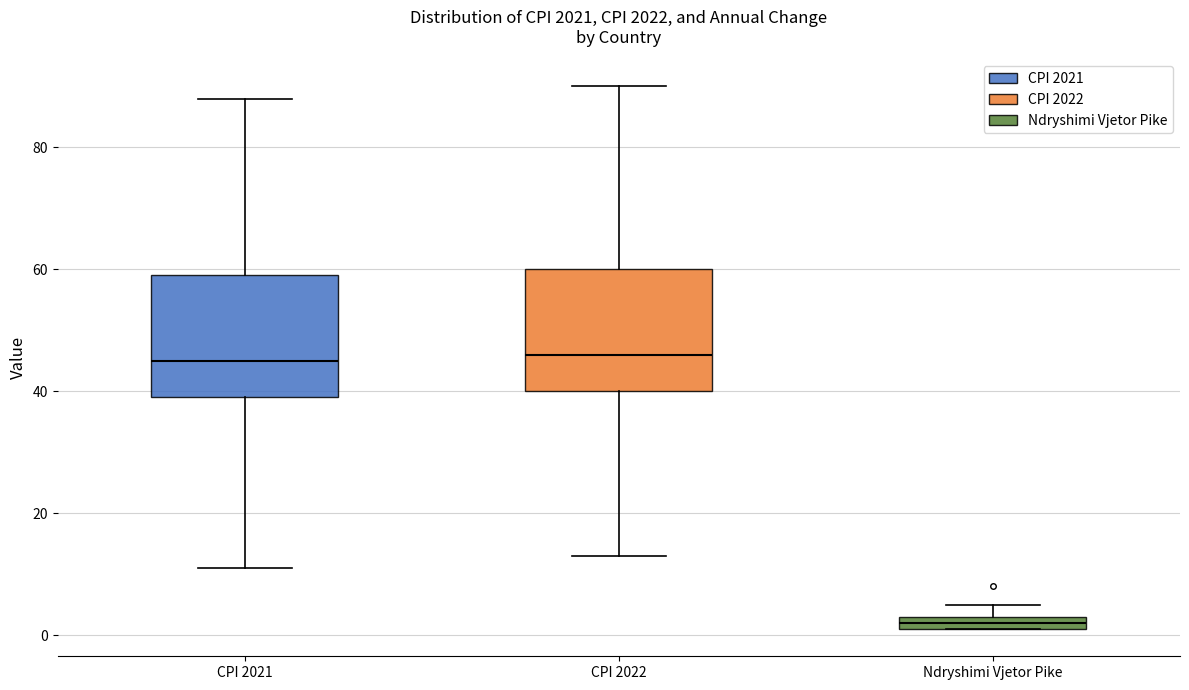

Where is the lower edge of the box for Ndryshimi Vjetor Pike on the y-axis? The values are not printed on the chart, so give them approximately, as read against the axis.

2